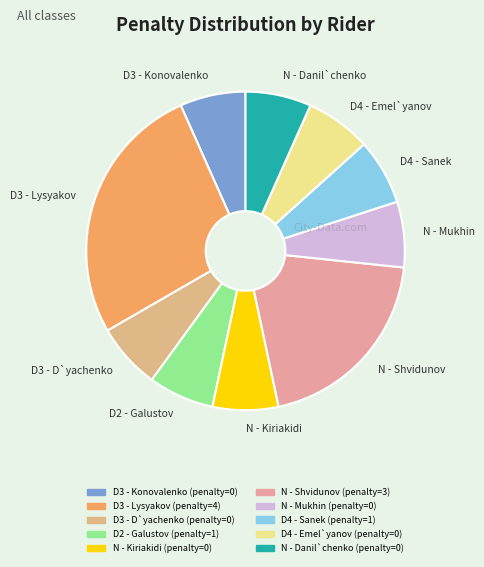

Does any single category account for the majority?

No